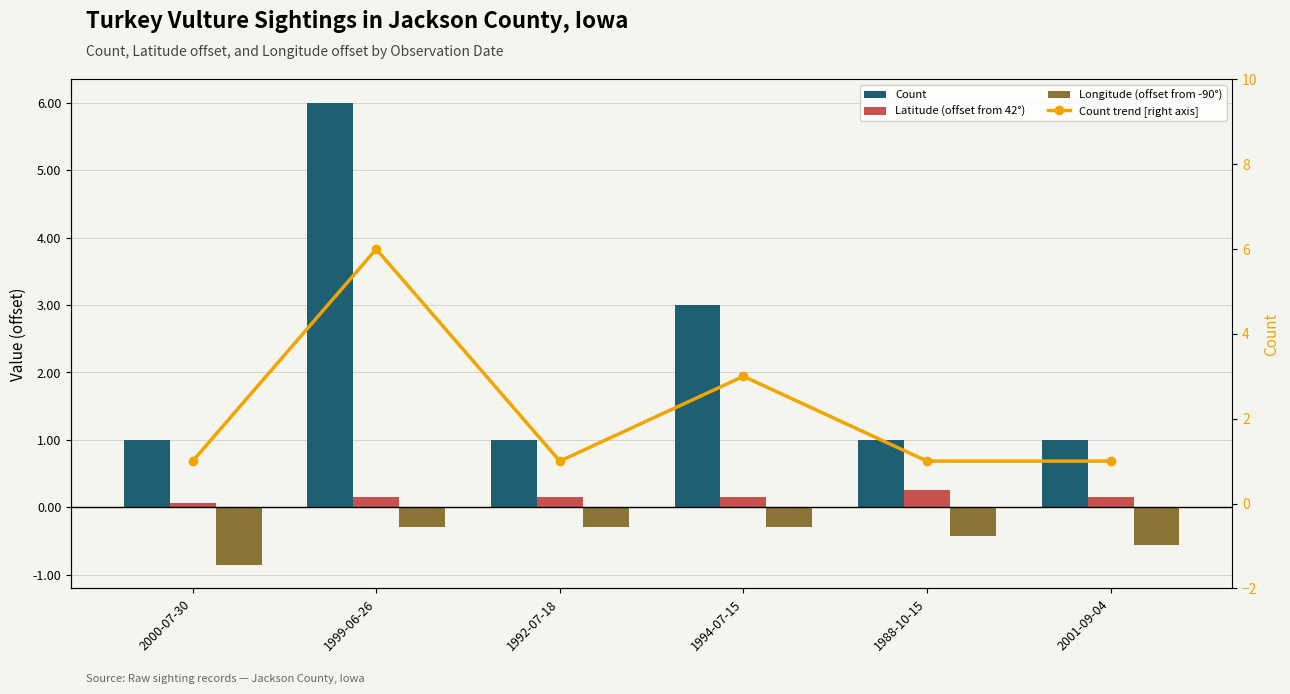

How many values in the Count series exceed 1?

2